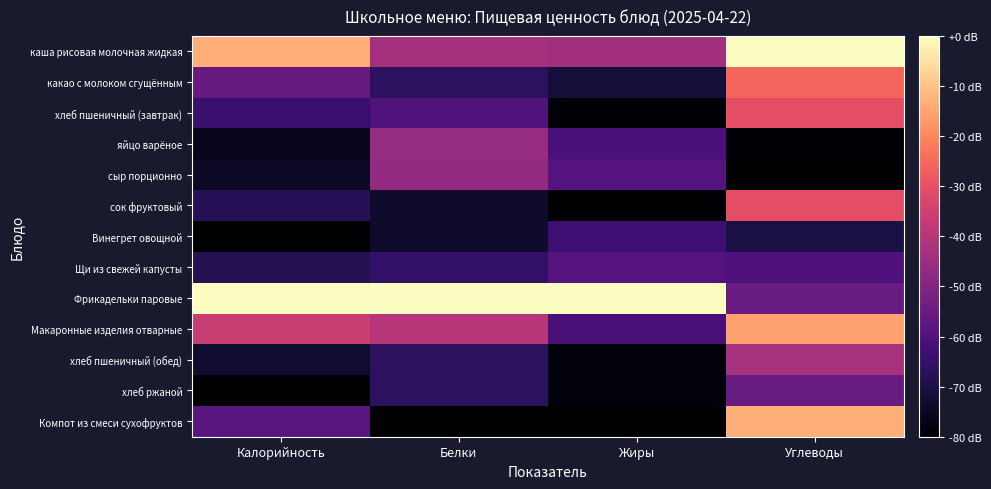

Rank the series by their maximum value, from lowest to highest.

Винегрет овощной, Щи из свежей капусты, хлеб ржаной, сыр порционно, яйцо варёное, хлеб пшеничный (обед), хлеб пшеничный (завтрак), сок фруктовый, какао с молоком сгущённым, Макаронные изделия отварные, Компот из смеси сухофруктов, каша рисовая молочная жидкая, Фрикадельки паровые